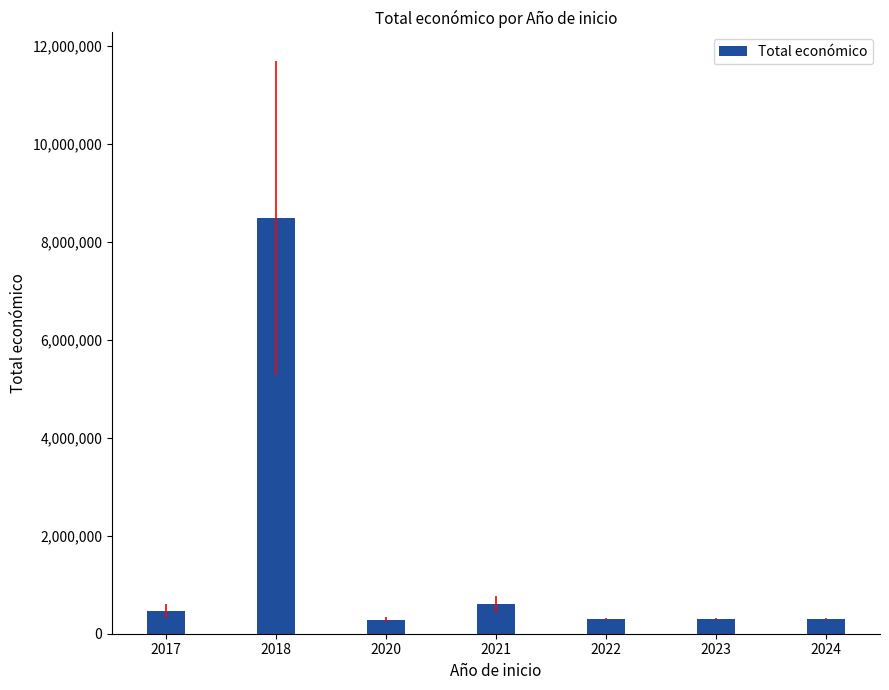

What is the maximum value shown in the chart?

8484999